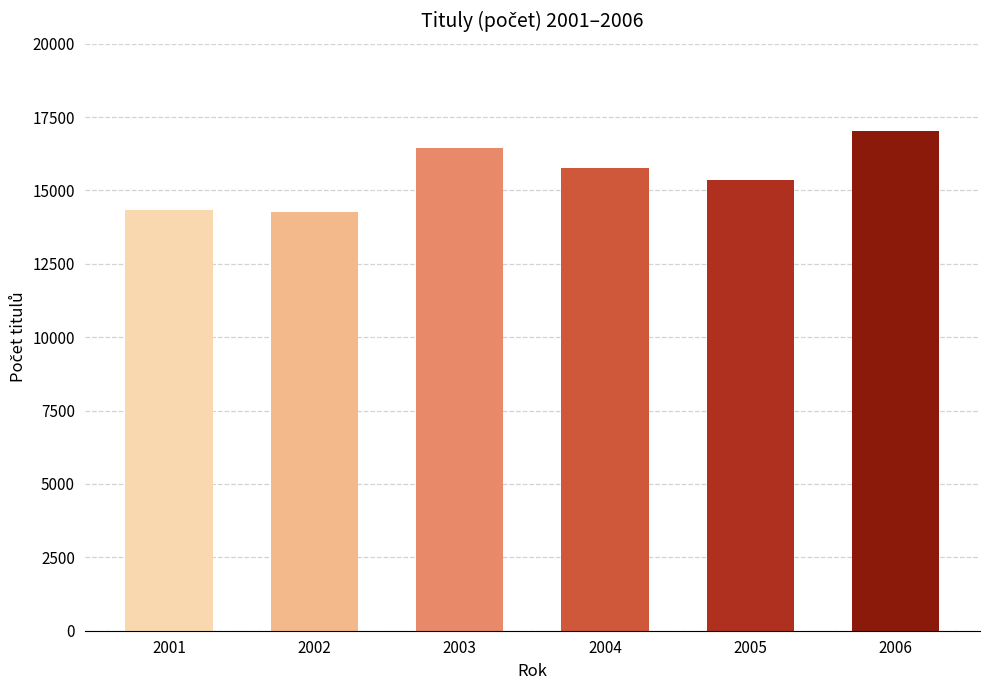

Where is the data nearest to the value 15648?

2004